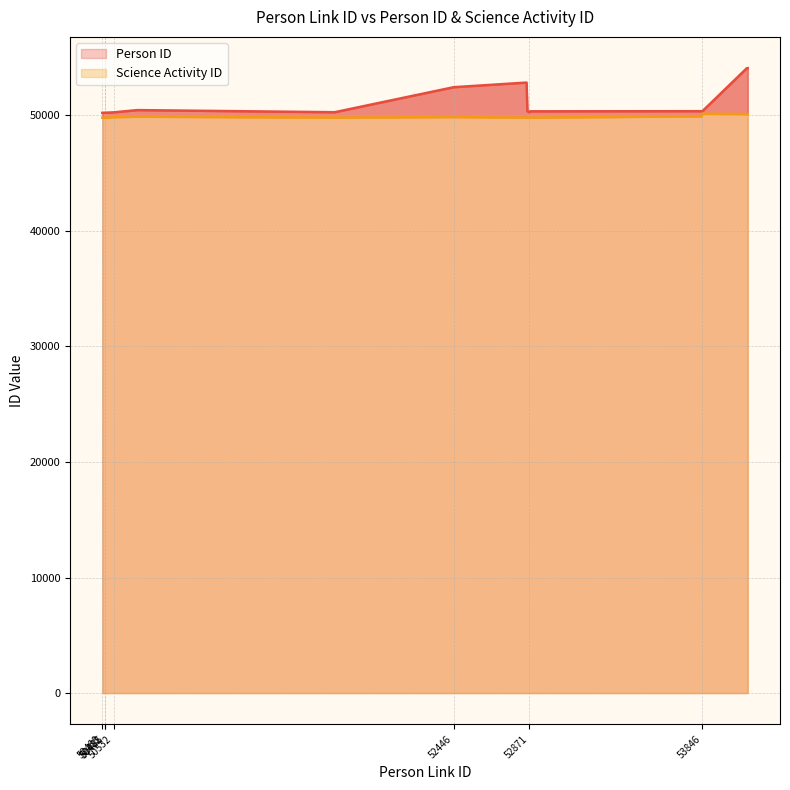

List the labels in order of value, smallest first.

50665, 50483, 50482, 50485, 50484, 50505, 50531, 50532, 50468, 50469, 52871, 51776, 52876, 52861, 53841, 53846, 50470, 52446, 52856, 54096, 54101